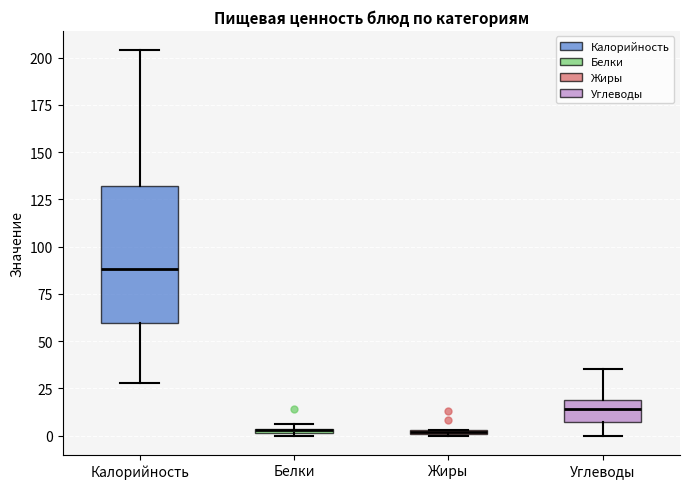

Where is the upper edge of the box for Жиры on the y-axis? The values are not printed on the chart, so give them approximately, as read against the axis.

5